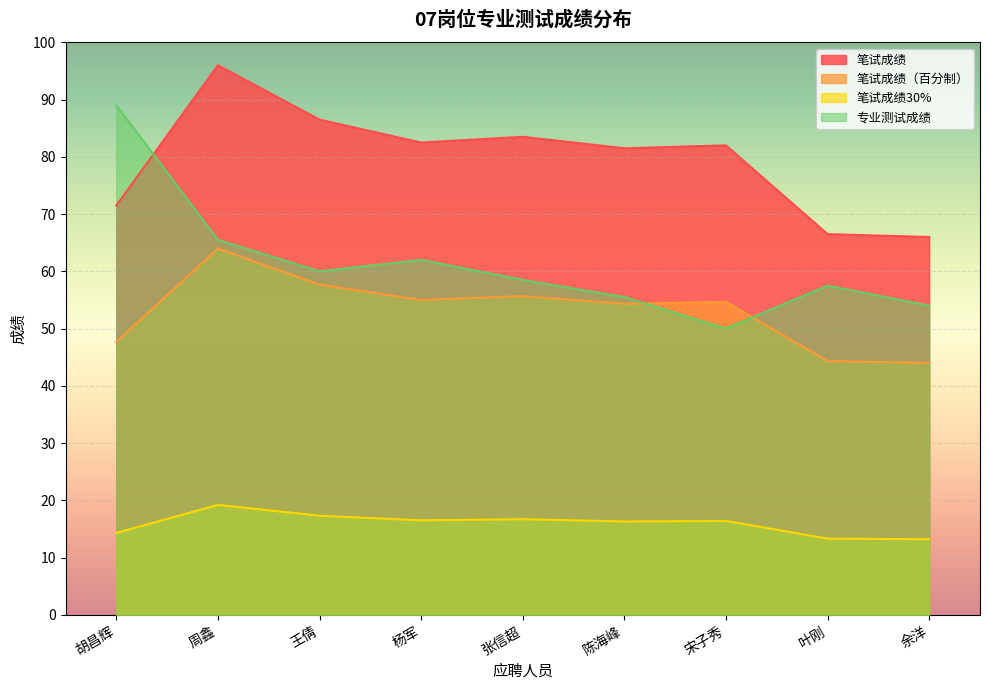

What is the sum of the 笔试成绩（百分制） values at 余洋 and 胡昌辉?

91.7